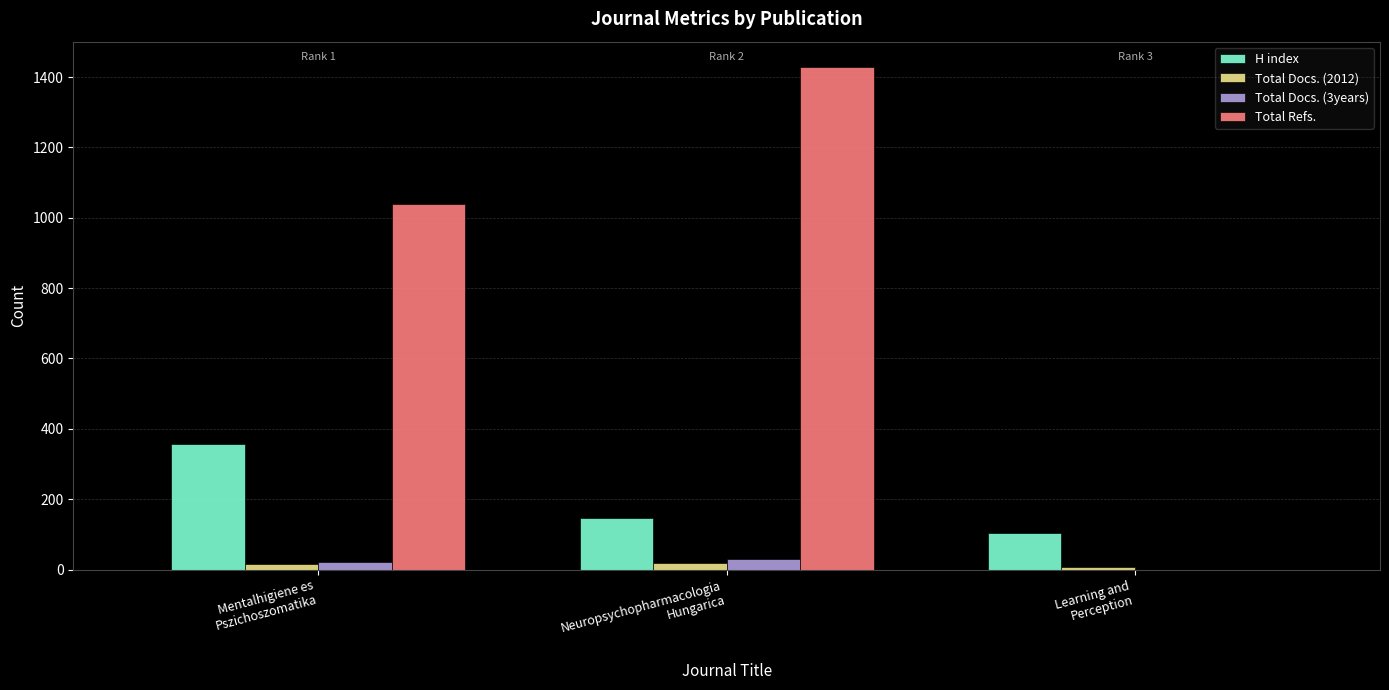

How many groups of bars are there?

3